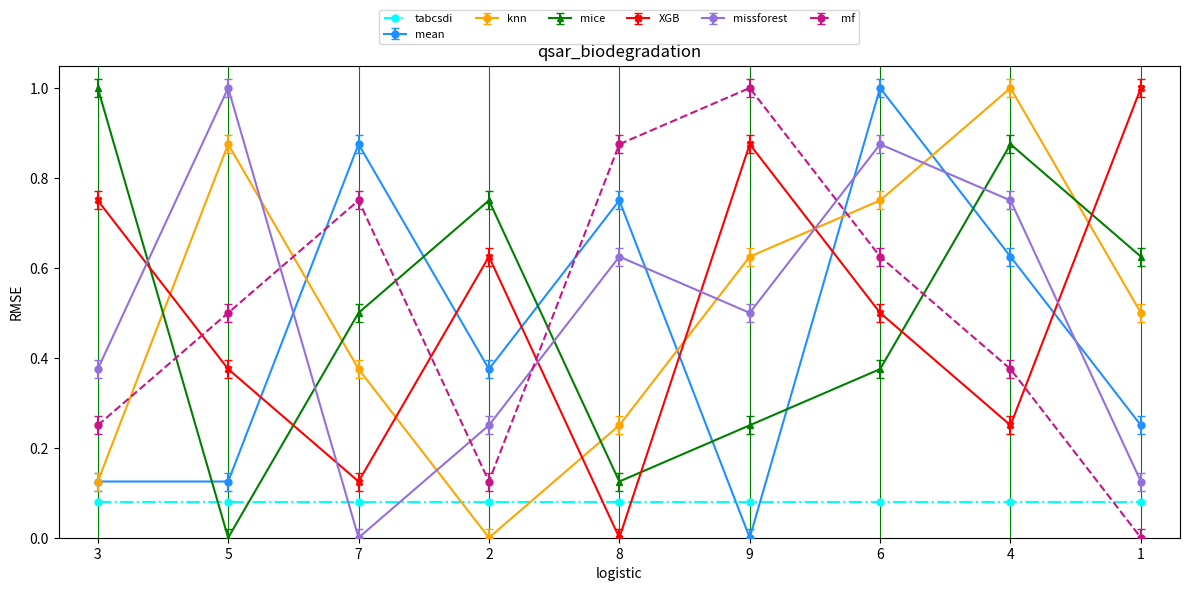

The missforest series shows 0.7 at 9. True or false?

False